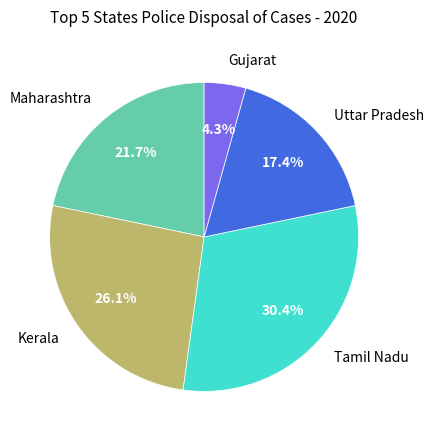

Does Maharashtra represent more than half of the total?

No